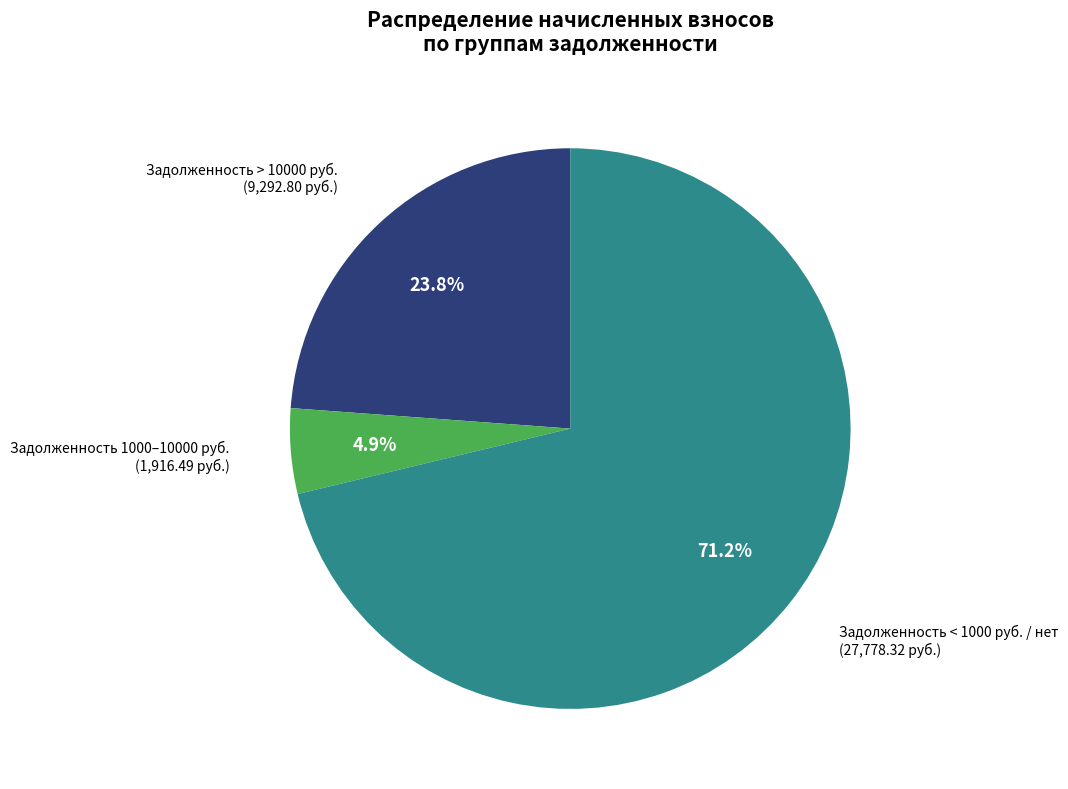

How many segments does this pie chart have?

3